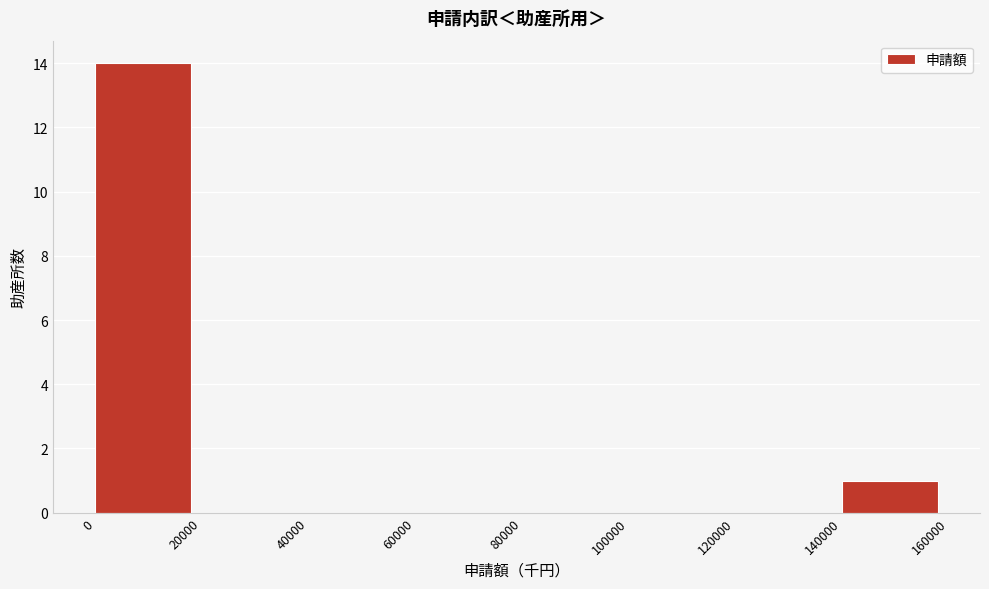

Reading left to right, list every bar in this chart as the range it spans on the x-axis followed by its height. The values are not printed on the chart, so give them approximately, as read against the axis.

0 to 20000: 14
20000 to 40000: 0
40000 to 60000: 0
60000 to 80000: 0
80000 to 100000: 0
100000 to 120000: 0
120000 to 140000: 0
140000 to 160000: 1